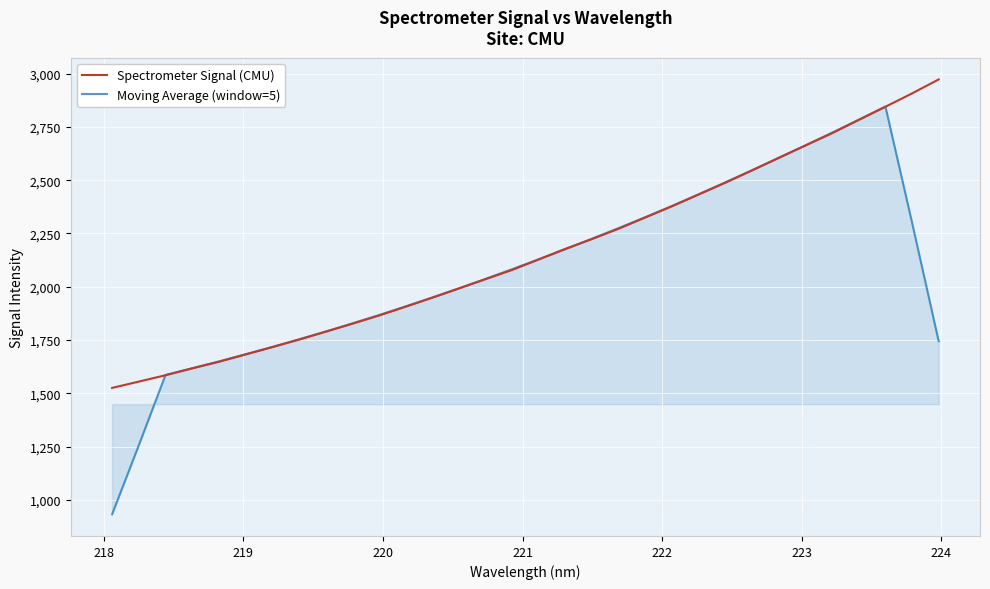

What is the lowest value of the Moving Average (window=5) series?

933.2